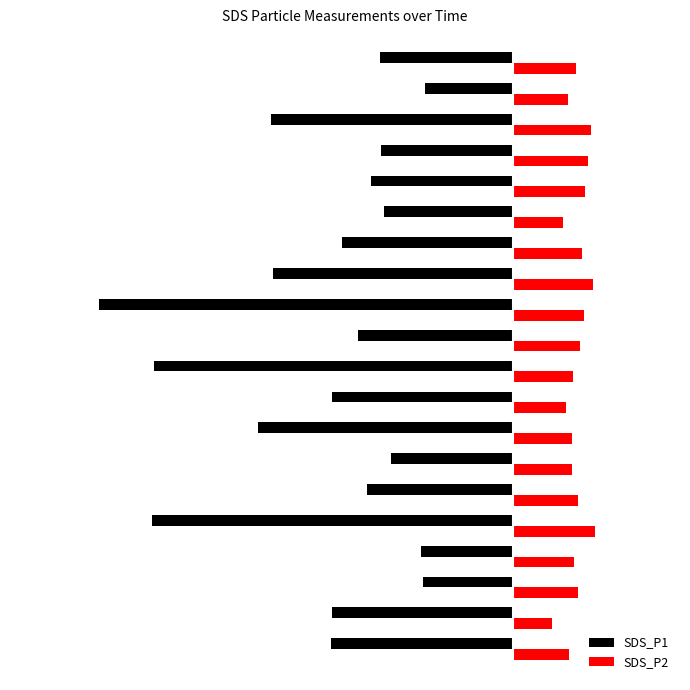

Which series has the largest total across all categories?

SDS_P2